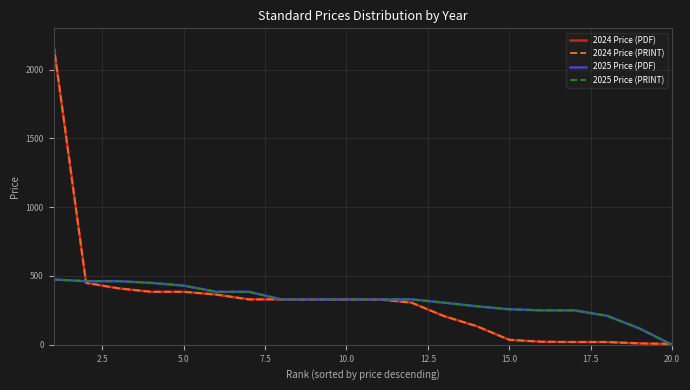

At how many categories does at least one series exceed 690?

1